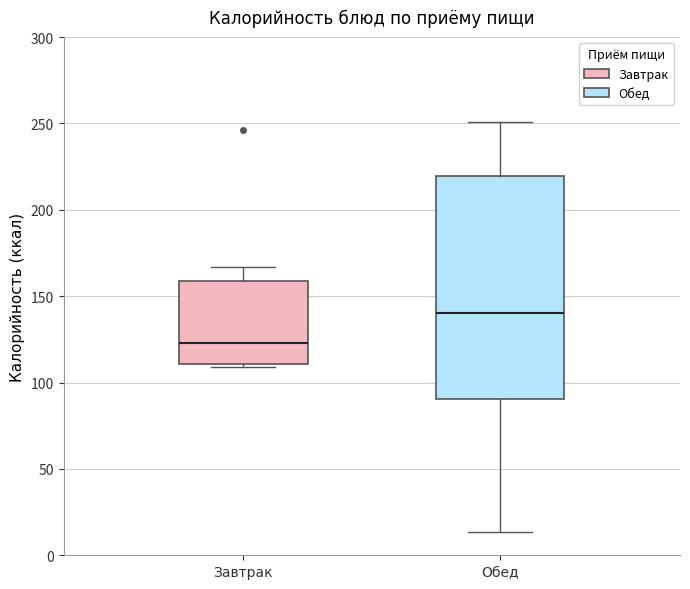

Where does the upper whisker of the box for Завтрак end on the y-axis? The values are not printed on the chart, so give them approximately, as read against the axis.

165